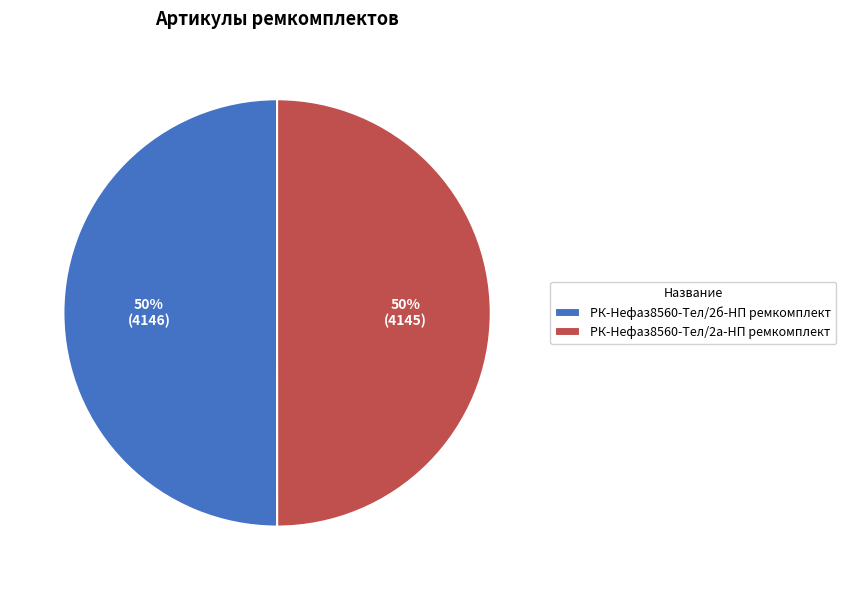

What is the ratio of the value at РК-Нефаз8560-Тел/2б-НП ремкомплект to the value at РК-Нефаз8560-Тел/2а-НП ремкомплект?

1.0